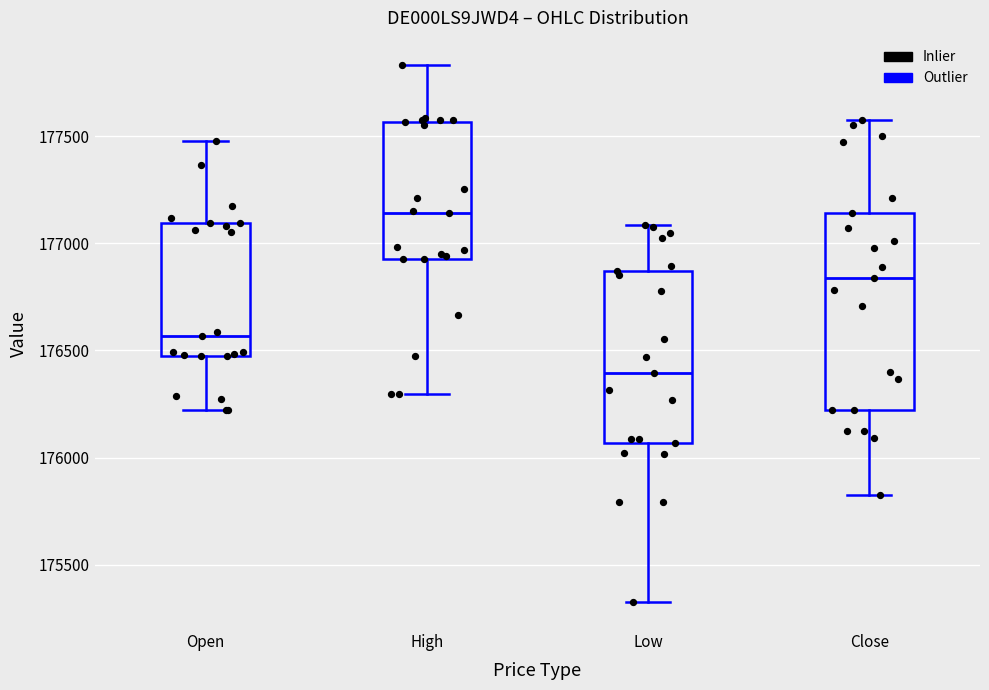

Reading left to right, transcribe this box plot: for each box, give where its median line is, the range the box spans, and where its two whiskers end, as read against the y-axis. The values are not printed on the chart, so give them approximately, as read against the axis.

Open: median 176550, box 176450 to 177100, whiskers 176200 to 177500
High: median 177150, box 176950 to 177550, whiskers 176300 to 177850
Low: median 176400, box 176050 to 176850, whiskers 175350 to 177100
Close: median 176850, box 176200 to 177150, whiskers 175850 to 177550